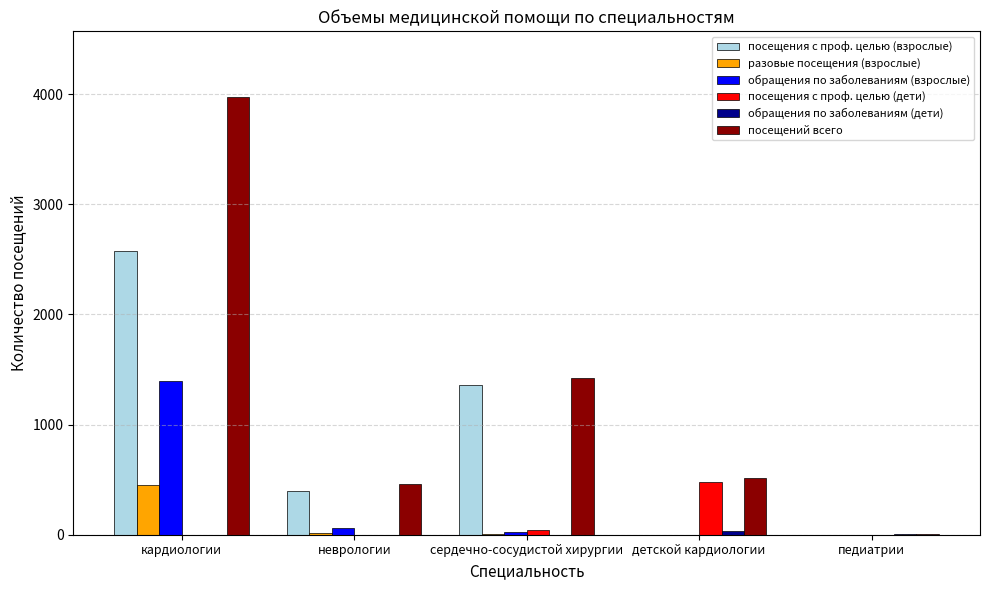

Is it true that разовые посещения (взрослые) equals 0 at детской кардиологии?

True